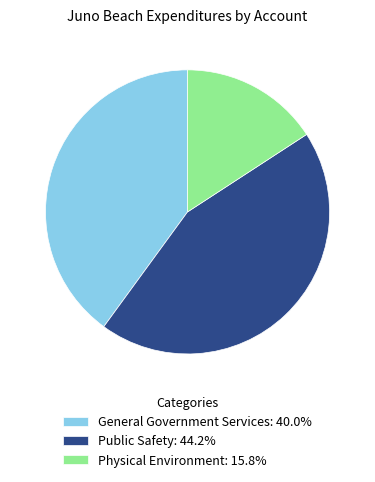

Is there any slice that represents more than half of the pie?

No